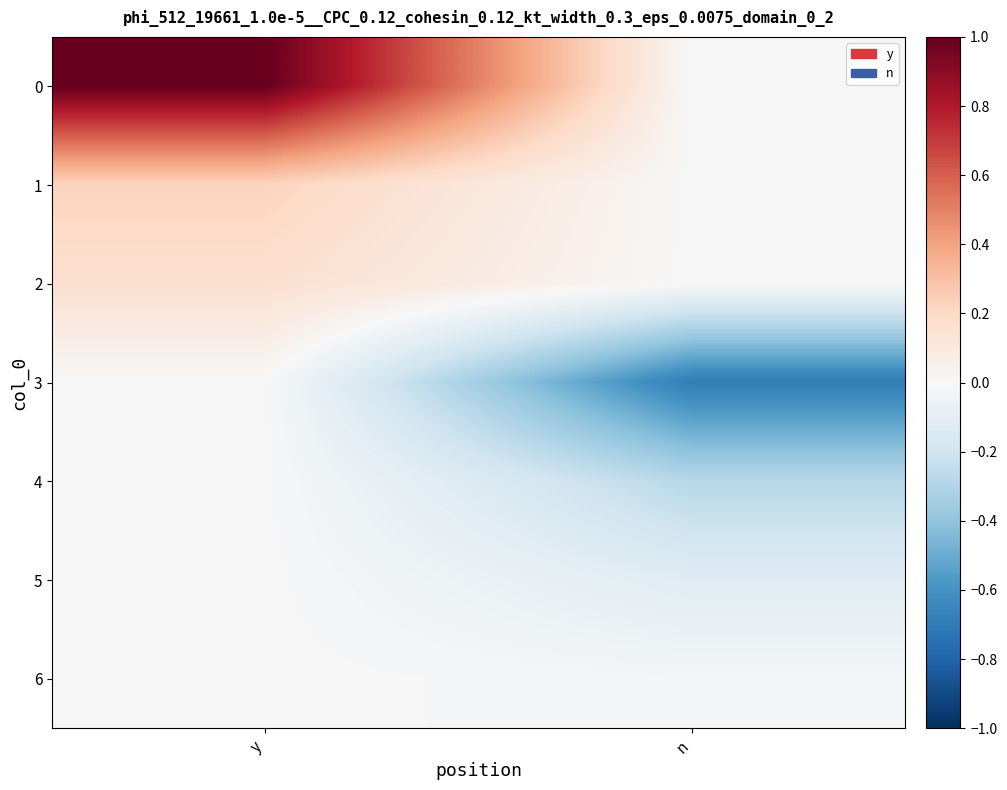

Reading left to right, extract all data points from this chart.

0: y=1.0	n=-0.0
1: y=0.2	n=-0.0
2: y=0.2	n=-0.0
3: y=0.0	n=-0.7
4: y=0.0	n=-0.3
5: y=0.0	n=-0.1
6: y=0.0	n=-0.0